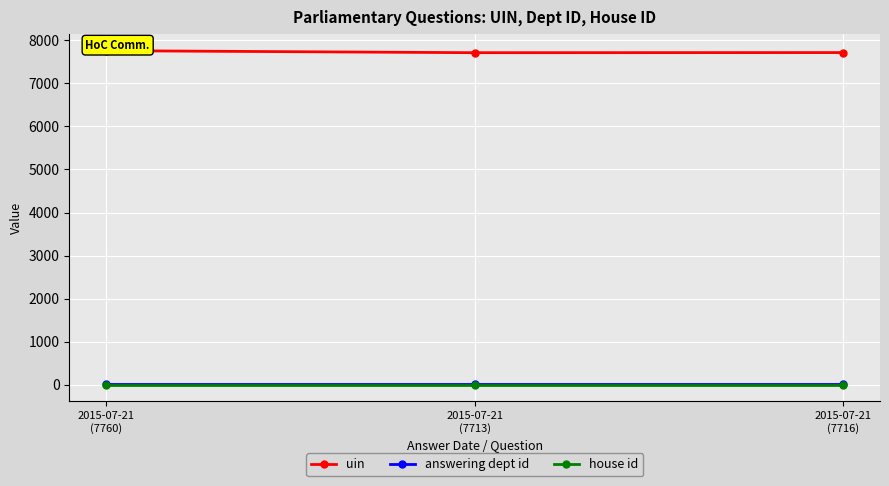

Is it true that uin equals 2893 at 2015-07-21
(7760)?

False